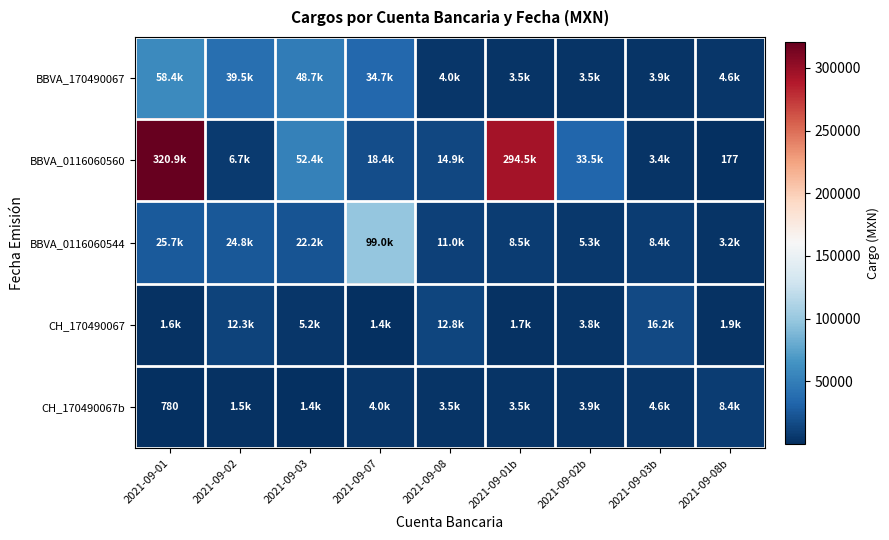

Which series has the widest spread of values?

BBVA_0116060560